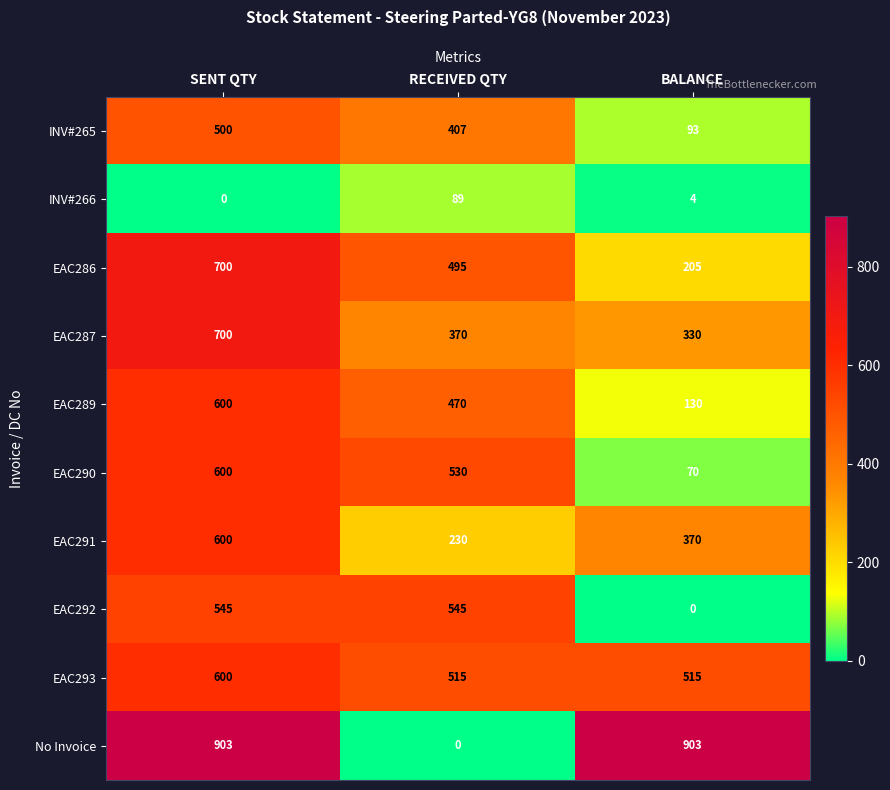

What is the difference between the highest and lowest values at BALANCE?

903